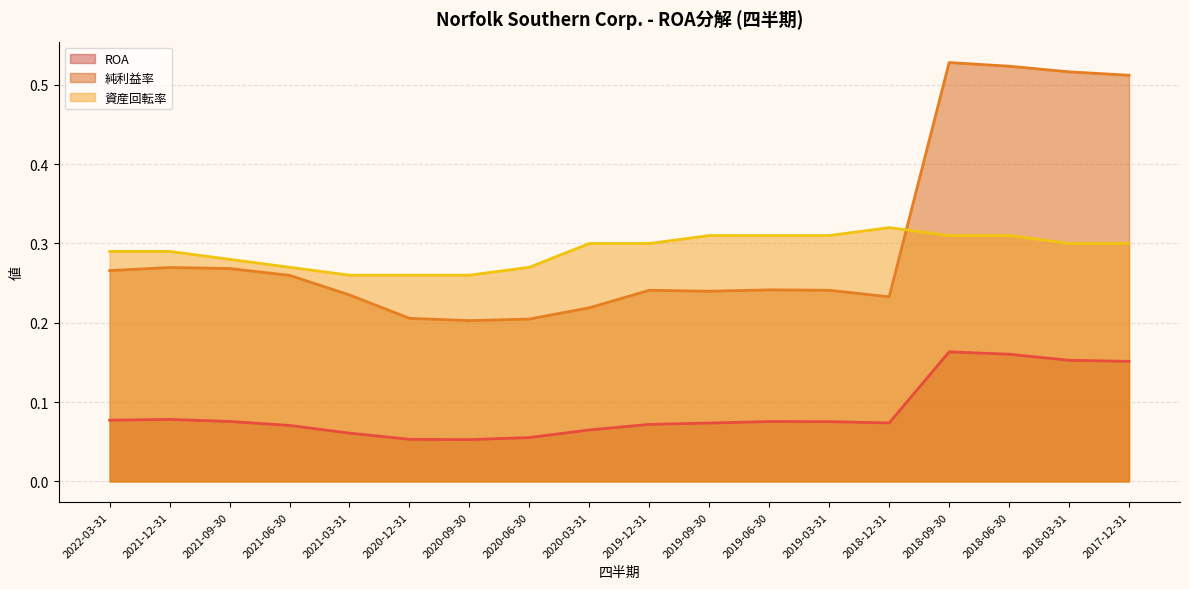

How many lines are shown in the chart?

3